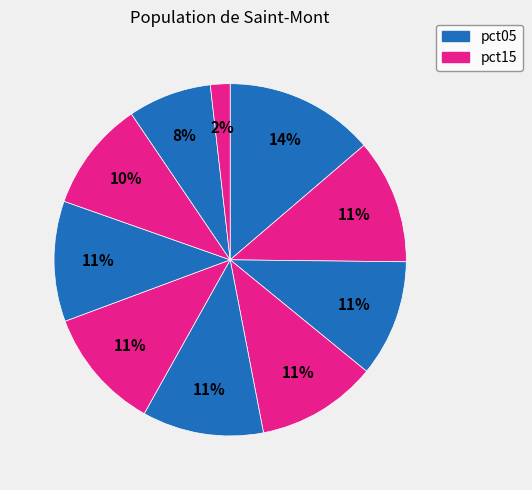

How many slices are in this pie chart?

10